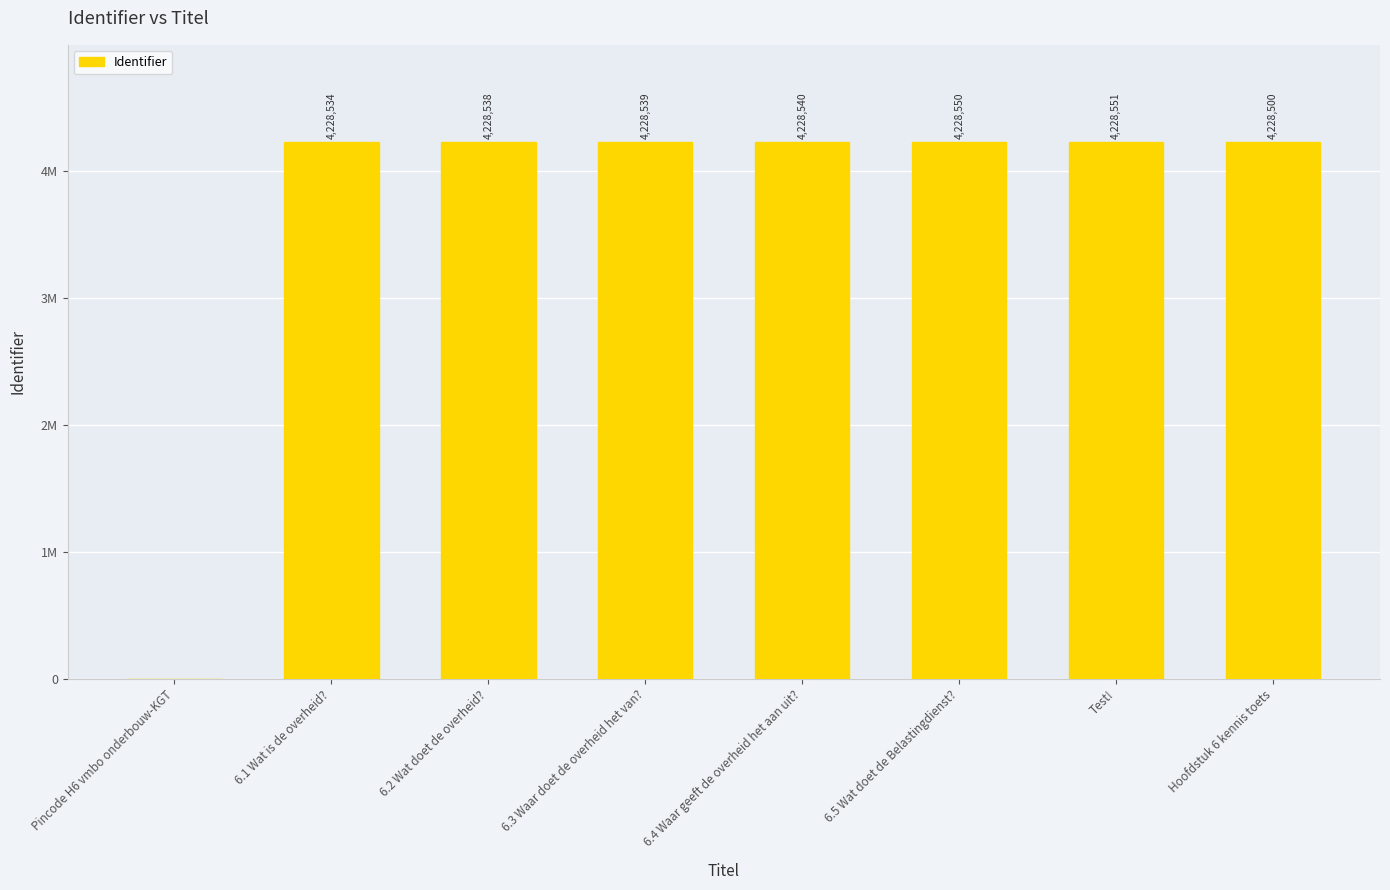

Is it true that the value at Pincode H6 vmbo onderbouw-KGT is 0?

True